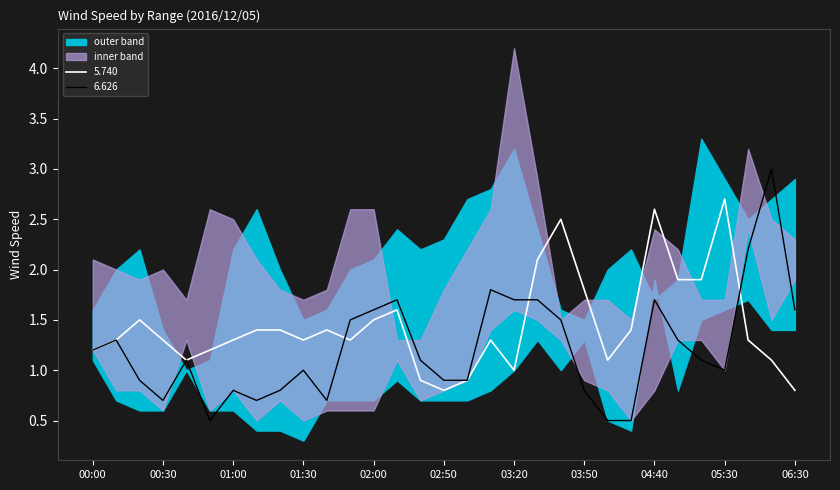

What position from the left is 2016/12/05 00:00?

1